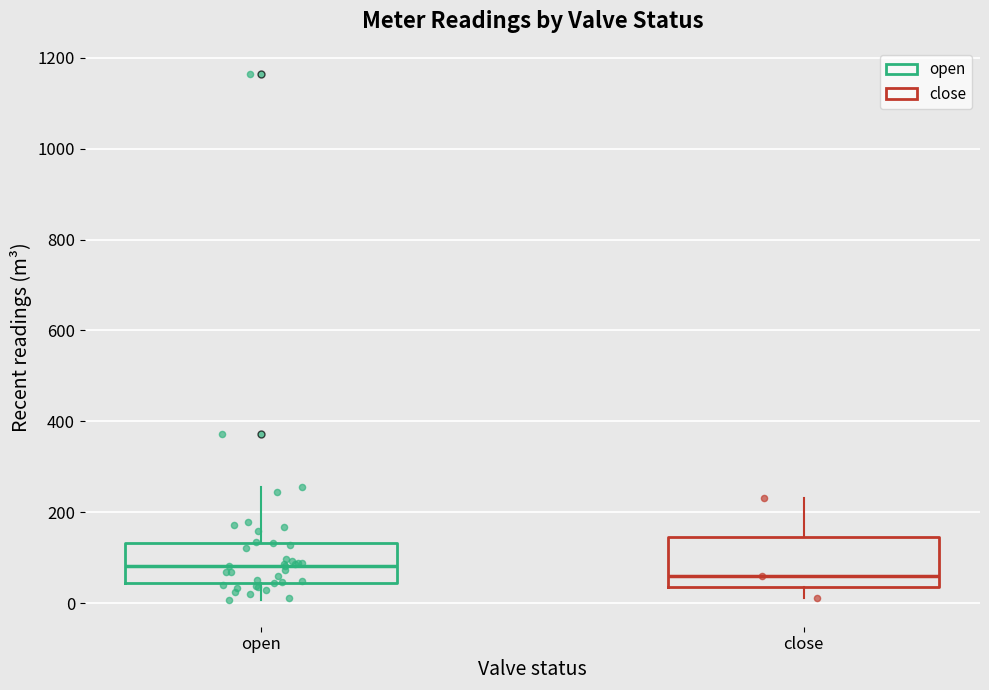

Reading left to right, read every box against the y-axis: the position of its median line, the range the box covers, and the ends of its whiskers. The values are not printed on the chart, so give them approximately, as read against the axis.

open: median 80, box 40 to 140, whiskers 0 to 260
close: median 60, box 40 to 140, whiskers 20 to 240